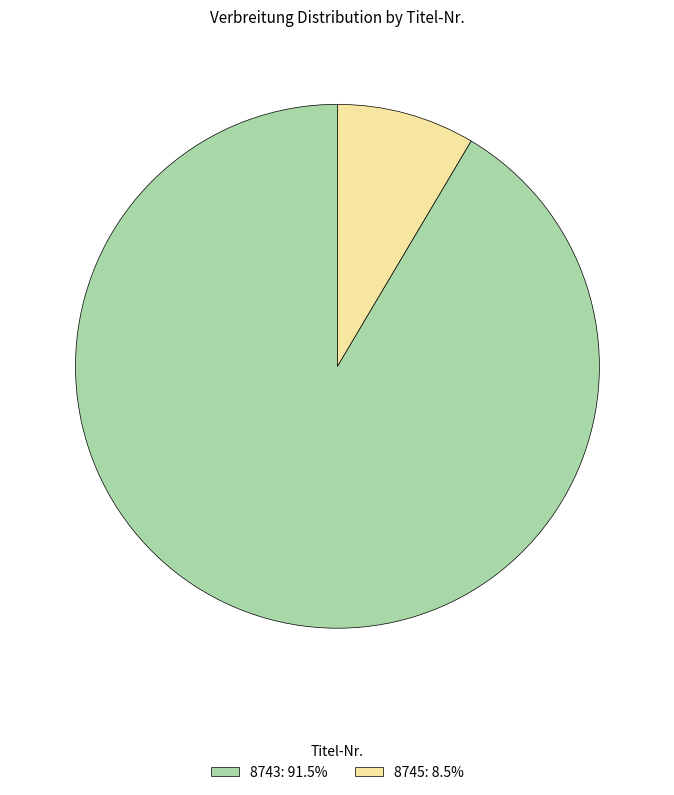

What is the ratio of the value at 8743: 91.5% to the value at 8745: 8.5%?

10.7